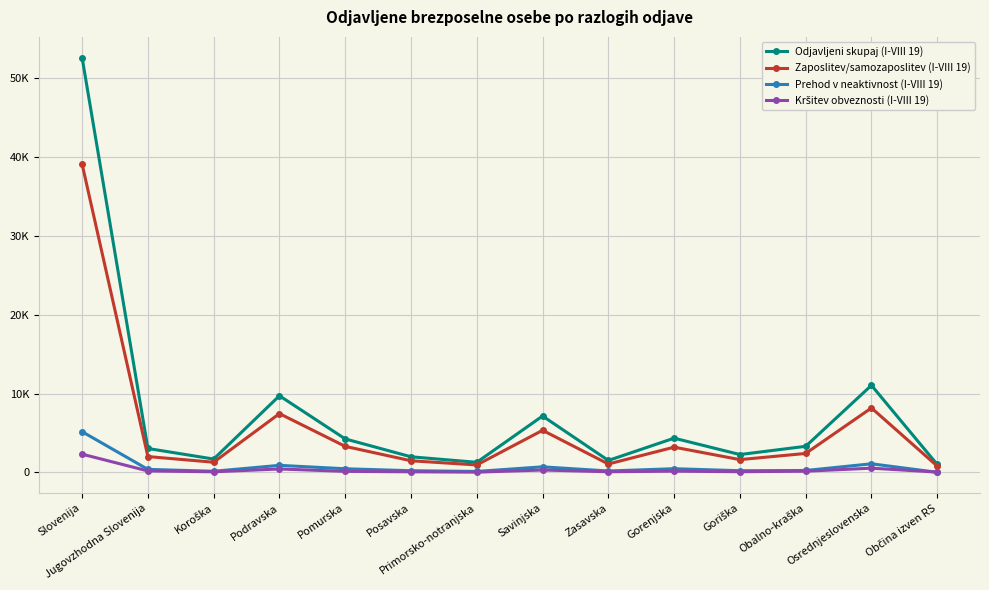

Is this an area chart (filled region under the line)?

No